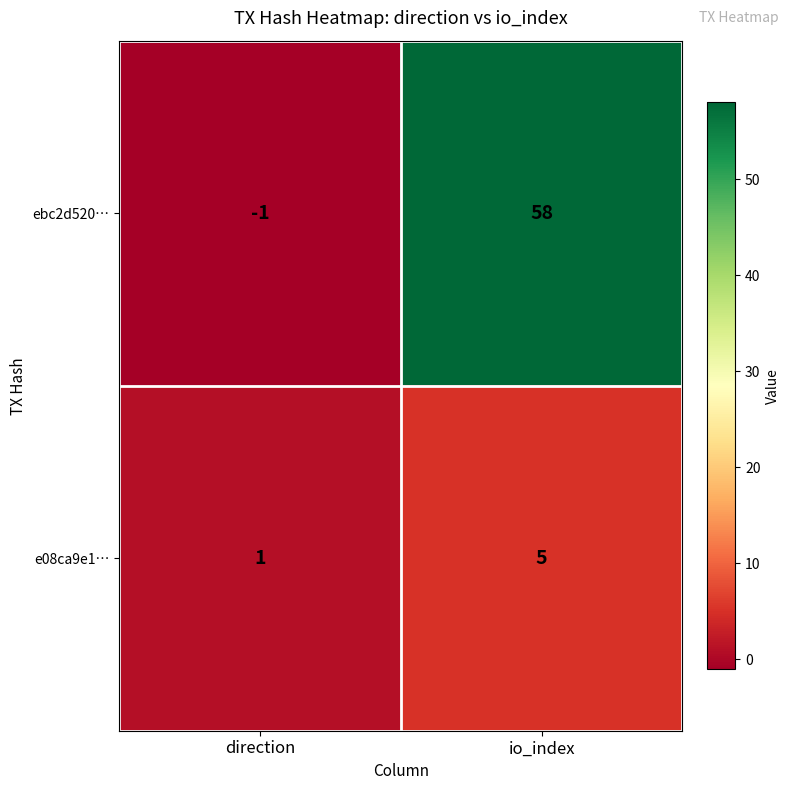

The ebc2d520… series shows 84 at io_index. True or false?

False